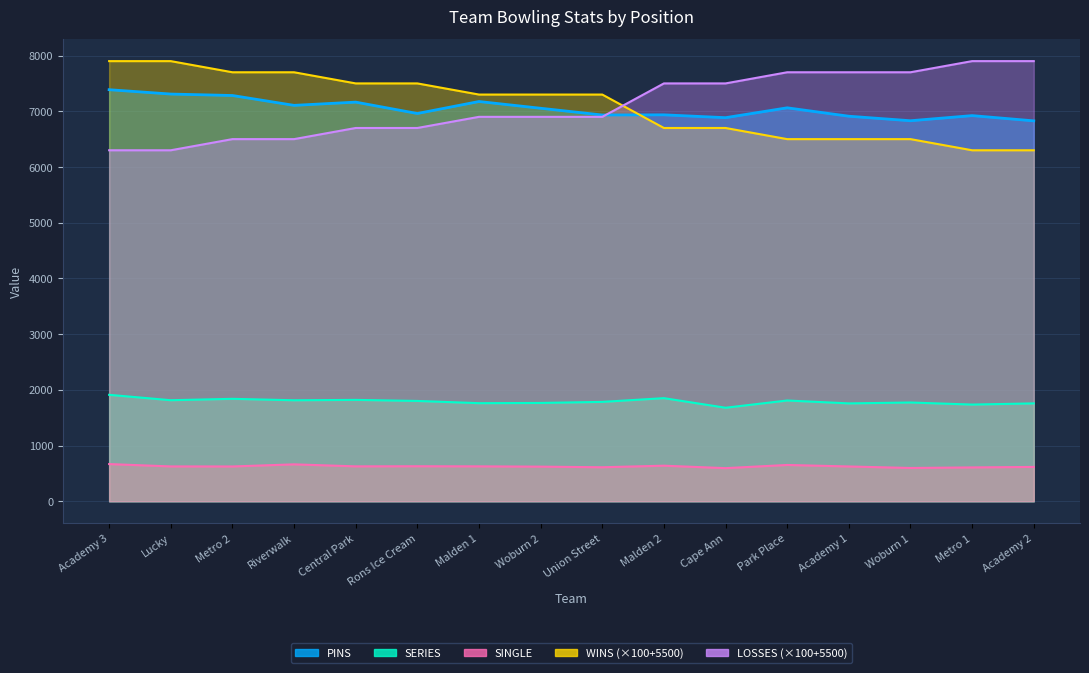

Reading left to right, what are all the values shown in this chart?

PINS: Academy 3=7387	Lucky=7309	Metro 2=7283	Riverwalk=7106	Central Park=7164	Rons Ice Cream=6960	Malden 1=7175	Woburn 2=7054	Union Street=6933	Malden 2=6936	Cape Ann=6885	Park Place=7062	Academy 1=6911	Woburn 1=6830	Metro 1=6922	Academy 2=6828
WINS: Academy 3=7900	Lucky=7900	Metro 2=7700	Riverwalk=7700	Central Park=7500	Rons Ice Cream=7500	Malden 1=7300	Woburn 2=7300	Union Street=7300	Malden 2=6700	Cape Ann=6700	Park Place=6500	Academy 1=6500	Woburn 1=6500	Metro 1=6300	Academy 2=6300
LOSSES: Academy 3=6300	Lucky=6300	Metro 2=6500	Riverwalk=6500	Central Park=6700	Rons Ice Cream=6700	Malden 1=6900	Woburn 2=6900	Union Street=6900	Malden 2=7500	Cape Ann=7500	Park Place=7700	Academy 1=7700	Woburn 1=7700	Metro 1=7900	Academy 2=7900
SINGLE: Academy 3=668	Lucky=626	Metro 2=625	Riverwalk=663	Central Park=627	Rons Ice Cream=629	Malden 1=627	Woburn 2=622	Union Street=611	Malden 2=639	Cape Ann=595	Park Place=652	Academy 1=625	Woburn 1=598	Metro 1=608	Academy 2=617
SERIES: Academy 3=1911	Lucky=1814	Metro 2=1839	Riverwalk=1813	Central Park=1820	Rons Ice Cream=1801	Malden 1=1761	Woburn 2=1765	Union Street=1784	Malden 2=1851	Cape Ann=1679	Park Place=1809	Academy 1=1757	Woburn 1=1773	Metro 1=1736	Academy 2=1757